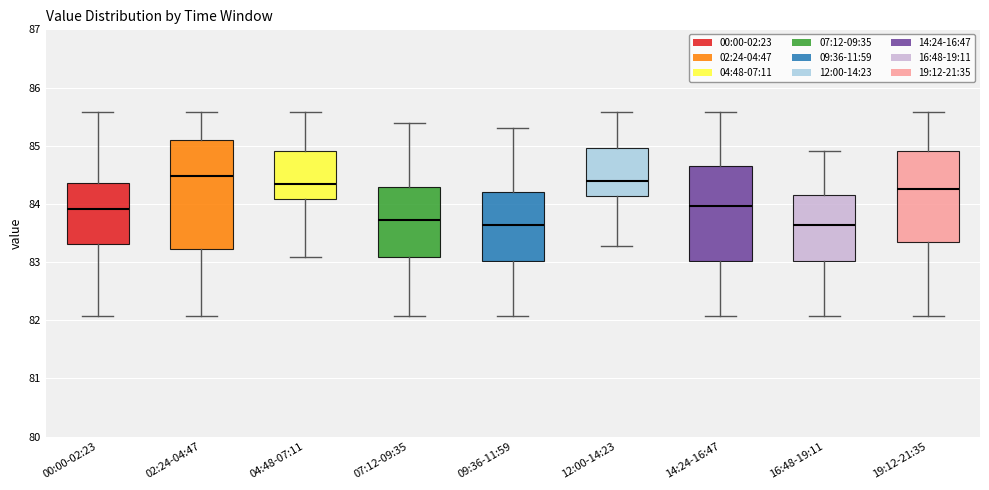

Reading left to right, transcribe this box plot: for each box, give where its median line is, the range the box spans, and where its two whiskers end, as read against the y-axis. The values are not printed on the chart, so give them approximately, as read against the axis.

00:00-02:23: median 83.9, box 83.3 to 84.4, whiskers 82.1 to 85.6
02:24-04:47: median 84.5, box 83.2 to 85.1, whiskers 82.1 to 85.6
04:48-07:11: median 84.3, box 84.1 to 84.9, whiskers 83.1 to 85.6
07:12-09:35: median 83.7, box 83.1 to 84.3, whiskers 82.1 to 85.4
09:36-11:59: median 83.6, box 83.0 to 84.2, whiskers 82.1 to 85.3
12:00-14:23: median 84.4, box 84.1 to 85.0, whiskers 83.3 to 85.6
14:24-16:47: median 84.0, box 83.0 to 84.7, whiskers 82.1 to 85.6
16:48-19:11: median 83.6, box 83.0 to 84.2, whiskers 82.1 to 84.9
19:12-21:35: median 84.3, box 83.3 to 84.9, whiskers 82.1 to 85.6